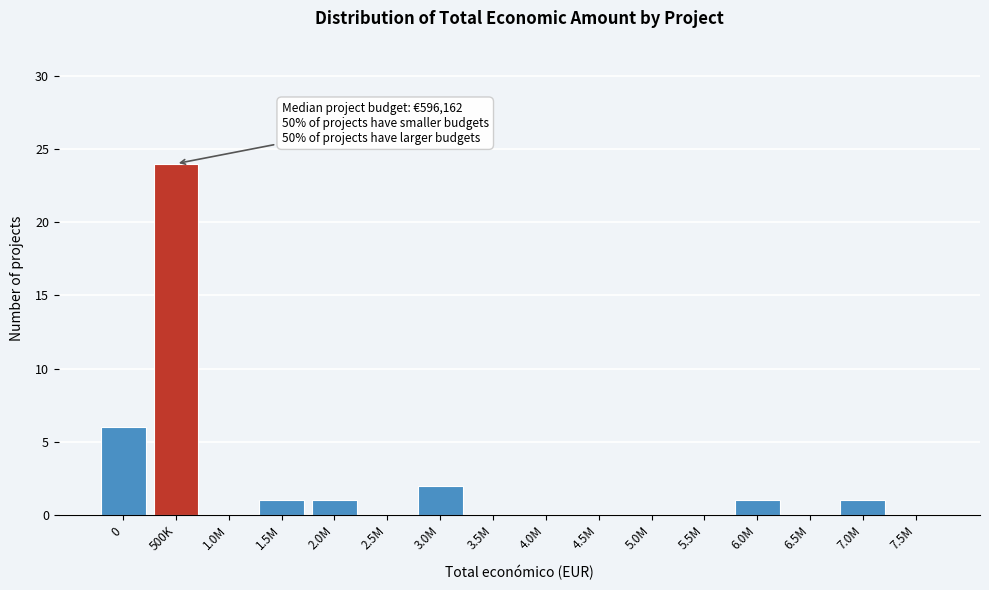

Reading left to right, list all the values displayed in this chart.

0=6	500K=24	1.0M=0	1.5M=1	2.0M=1	2.5M=0	3.0M=2	3.5M=0	4.0M=0	4.5M=0	5.0M=0	5.5M=0	6.0M=1	6.5M=0	7.0M=1	7.5M=0